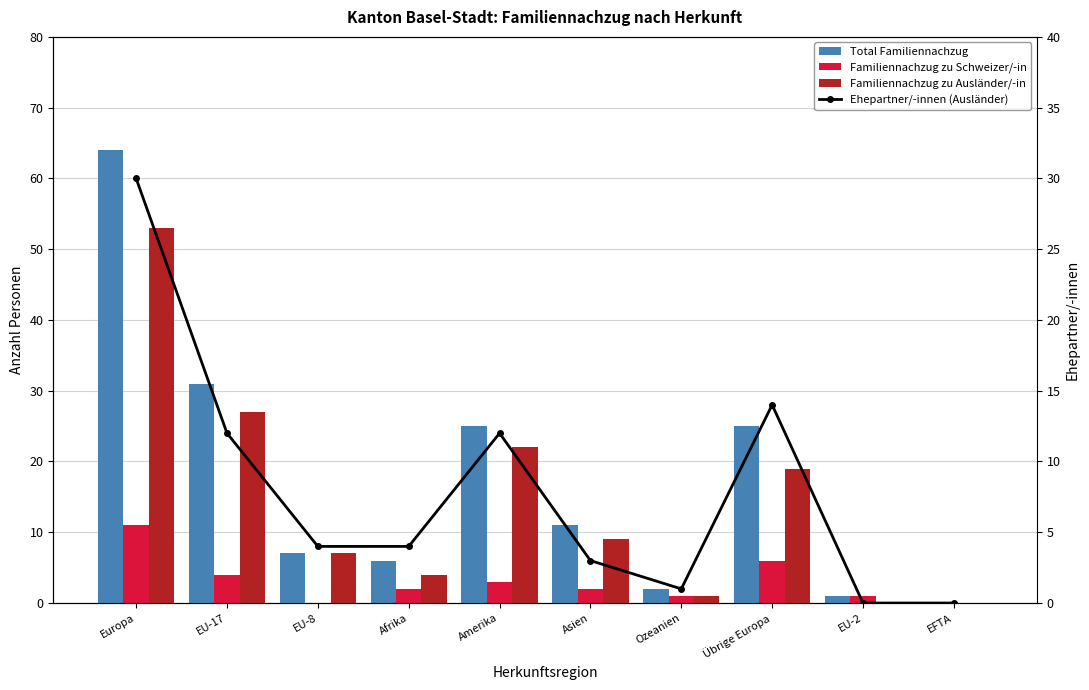

Which category has the lowest value in the Familiennachzug zu Ausländer/-in series?

EU-2